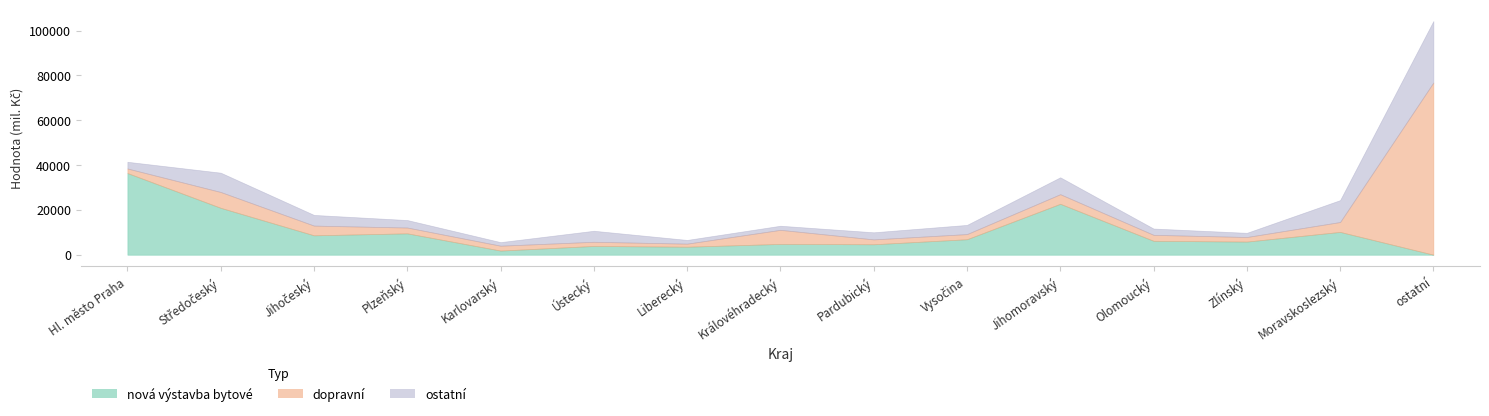

List the series in order of their peak value, highest first.

dopravní, nová výstavba bytové, ostatní